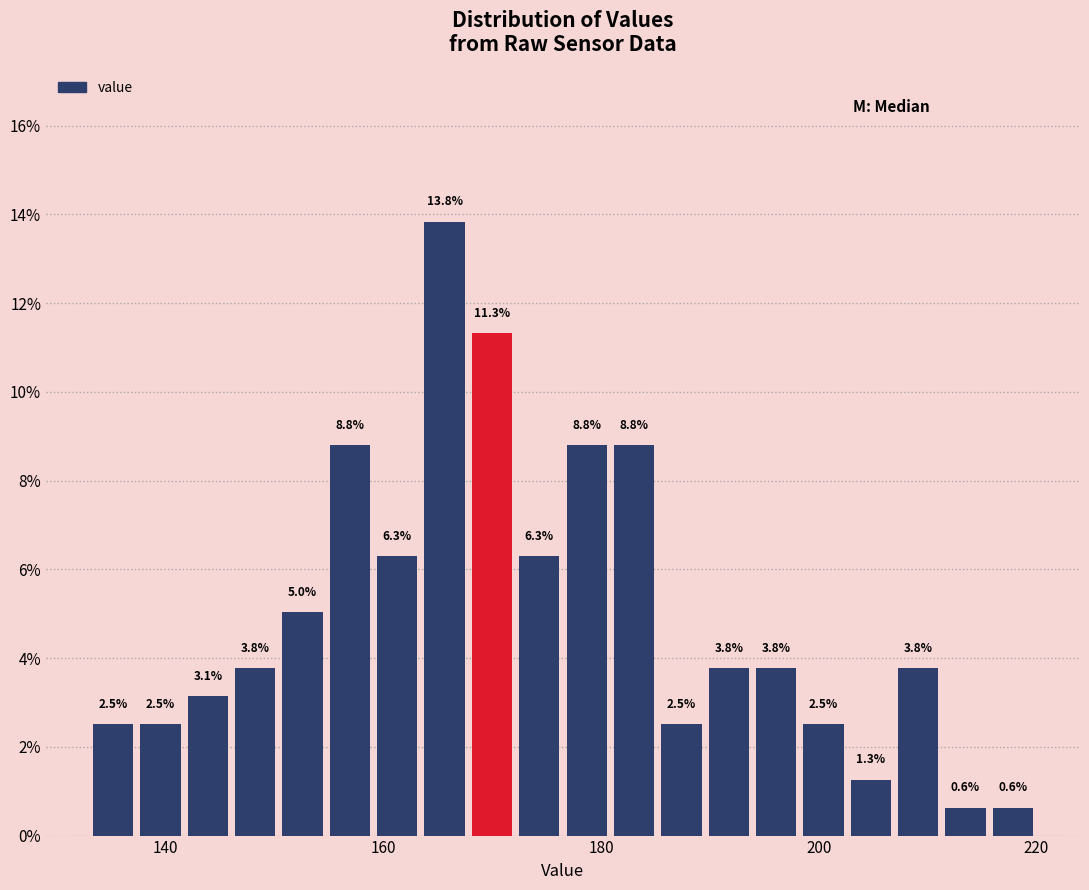

Around what value on the x-axis is the tallest bar? Give the approximate position of its centre, as read against the axis.

166